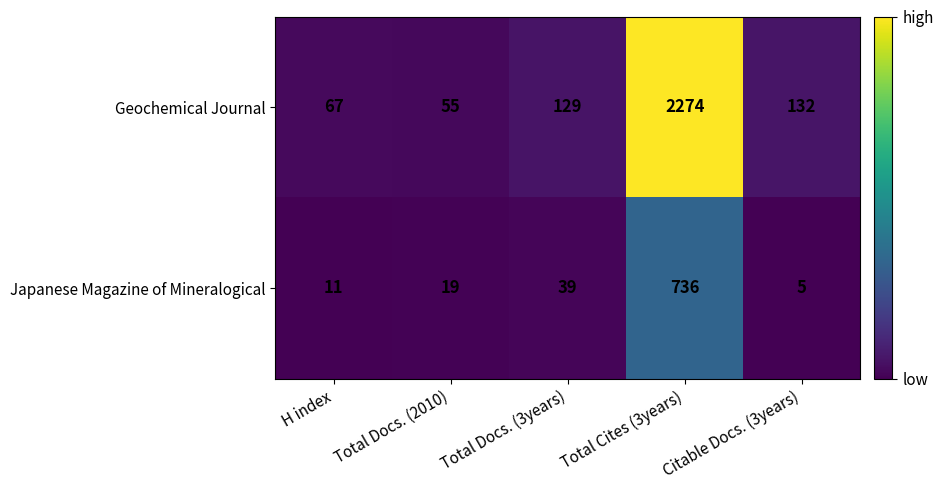

How many data points does each series have?

5